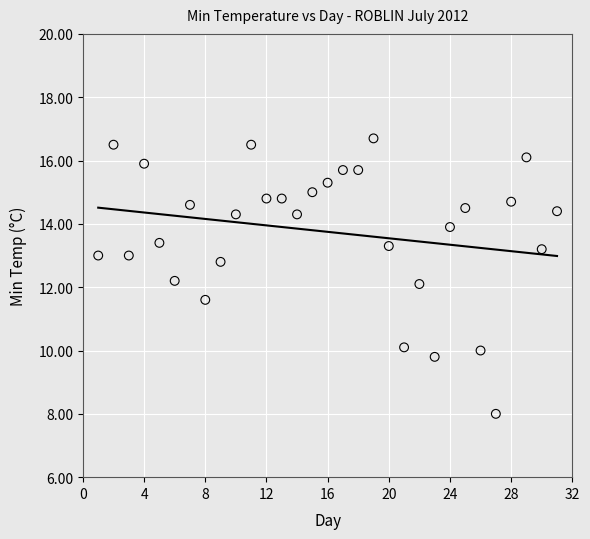

What is the range of Y values (max minus min)?

8.7